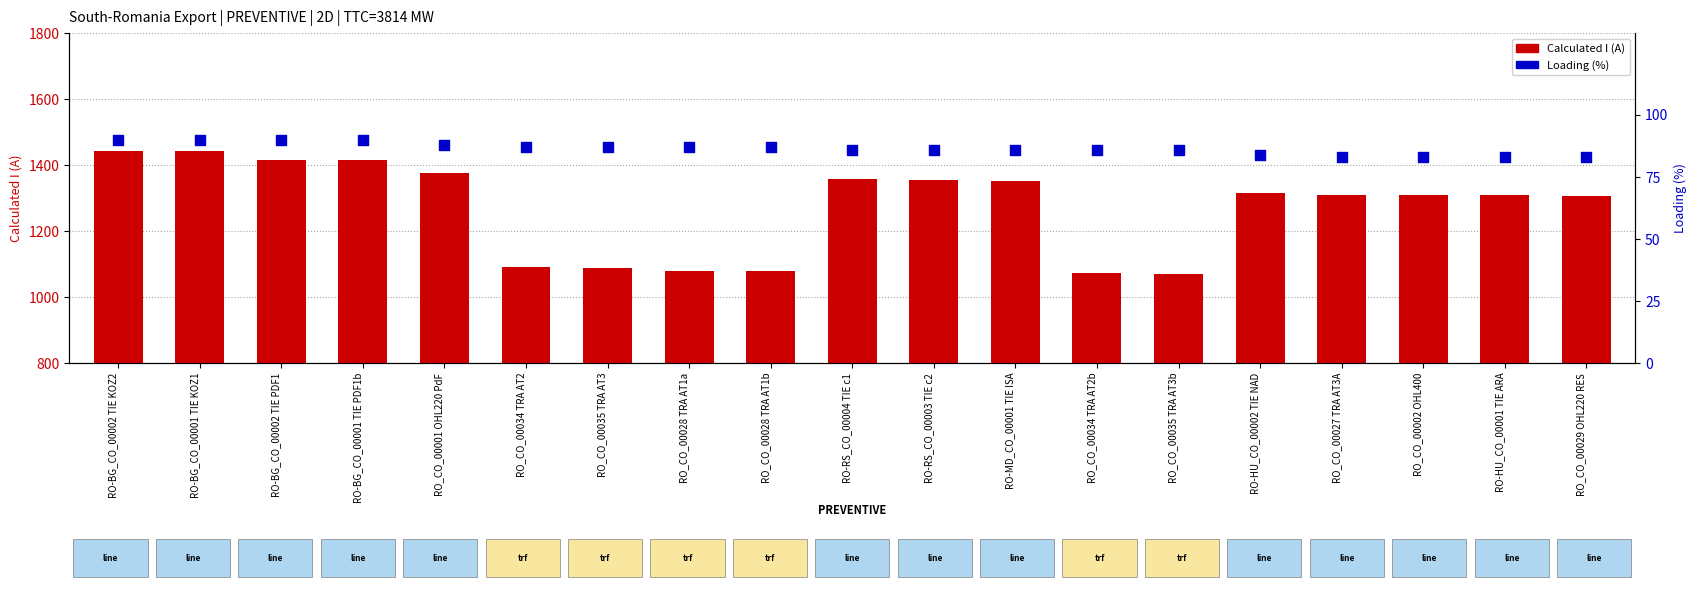

Which series has the largest total across all categories?

Calculated I (A)